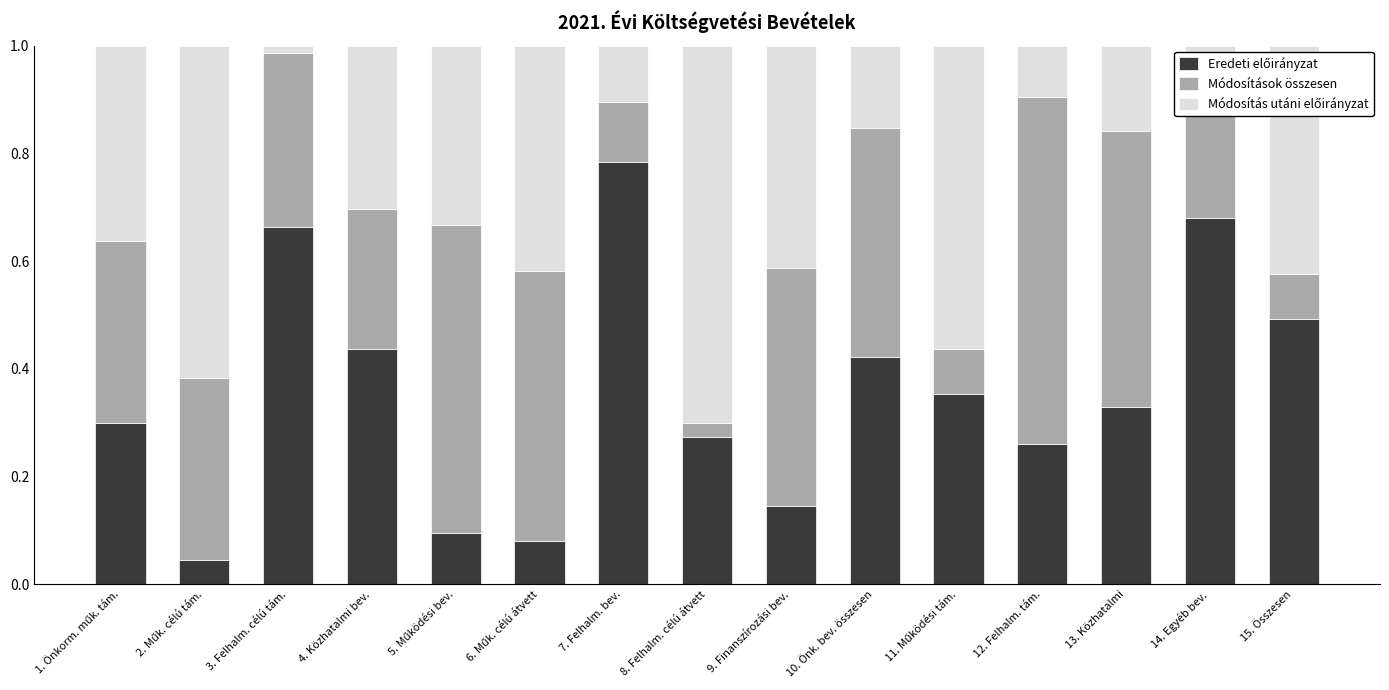

What is the total value across all series at 8. Felhalm. célú átvett?

1.0